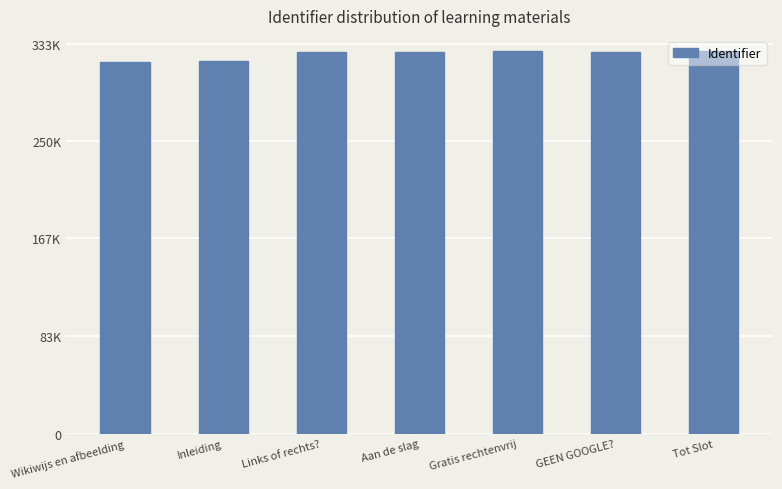

Reading right to left, transcribe all the data shown in this chart.

326671	326583	326669	326517	326482	318124	318098